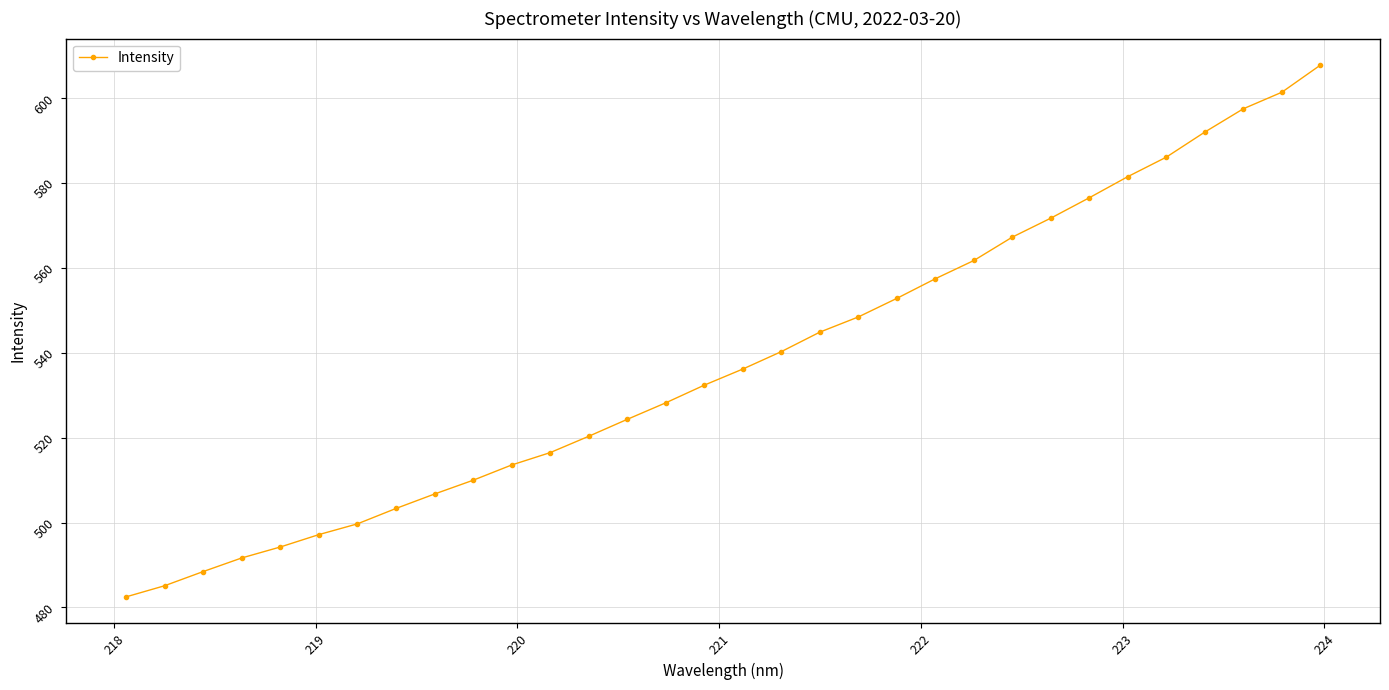

True or false: the data has more than 2 interior local peaks.

False